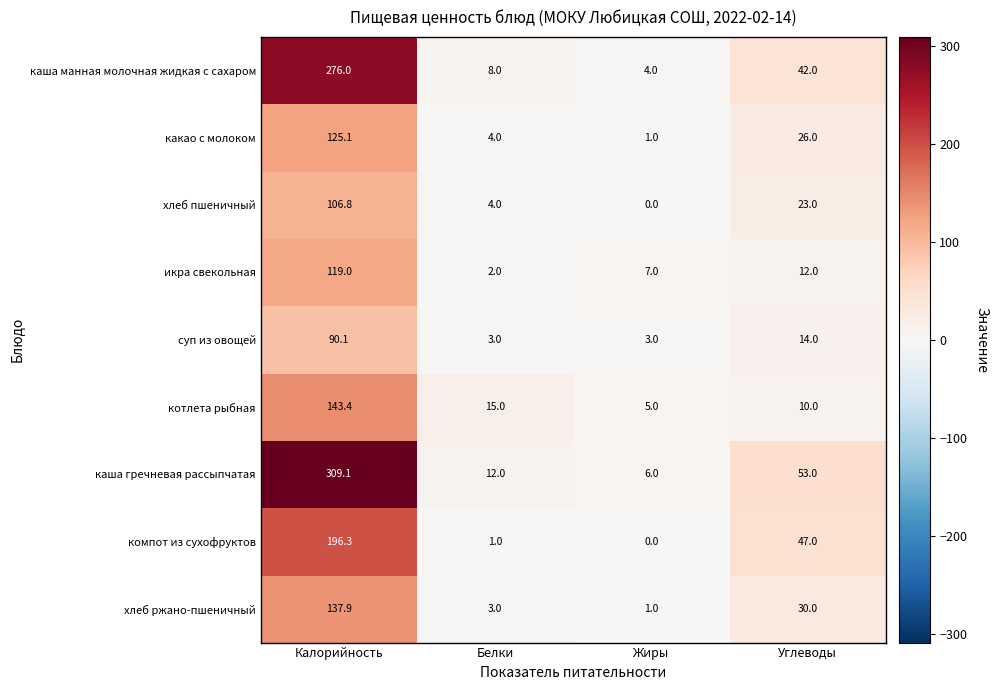

Which label corresponds to the largest value in the chart?

Калорийность